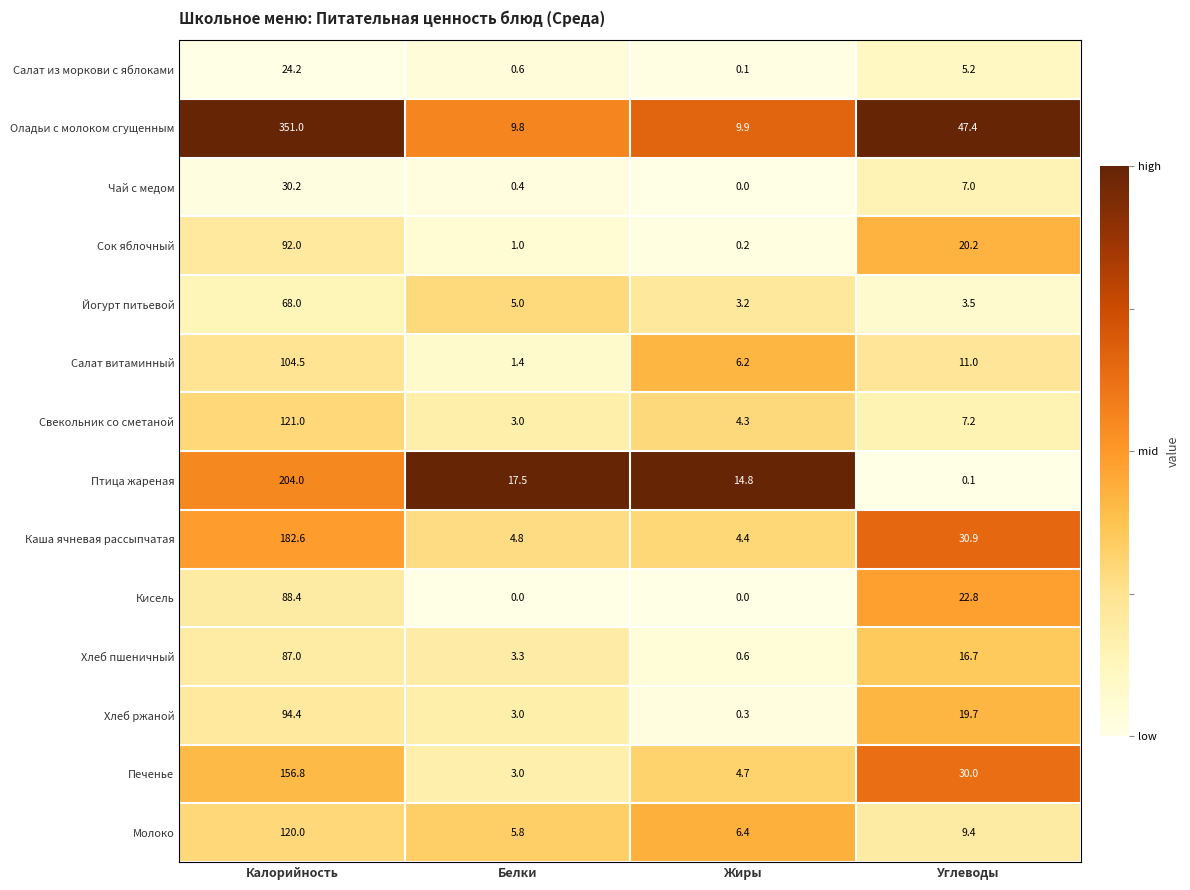

Where does the Салат из моркови с яблоками series first go above 5?

Калорийность